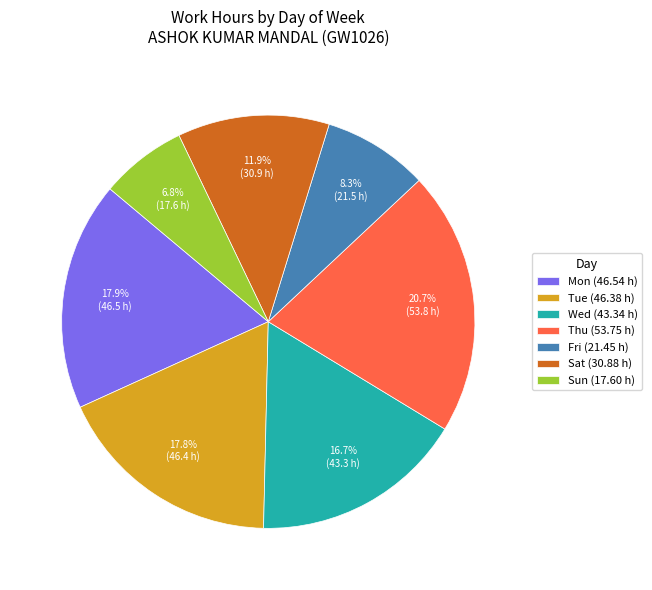

Is it true that Wed is 1% of the pie?

False